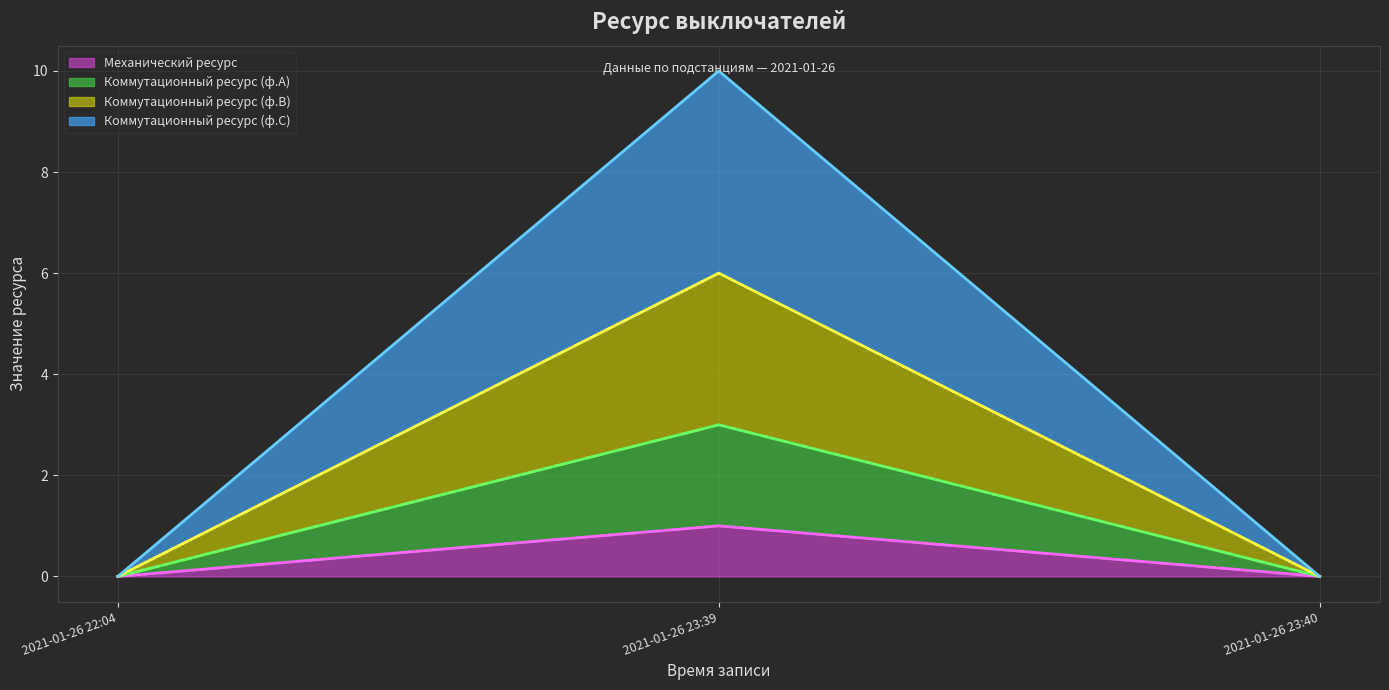

Read the Коммутационный ресурс (ф.С) (линия) value at 2021-01-26 23:39, to the nearest 5.

10